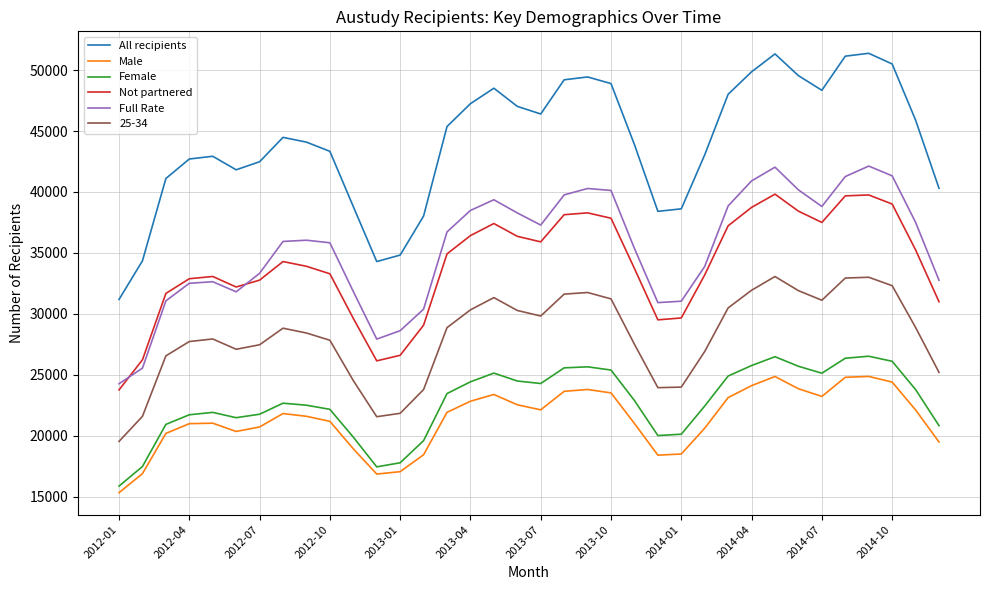

True or false: Male and Full Rate cross at least once.

False